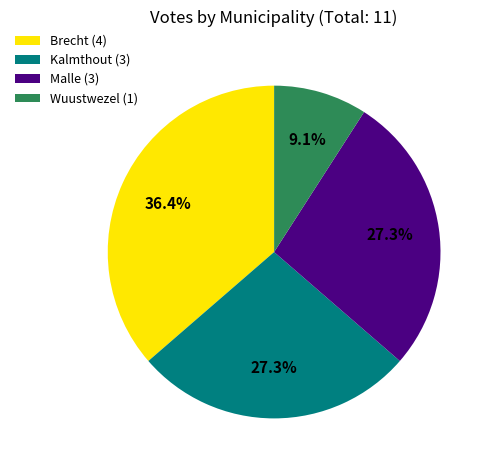

To the nearest percent, what portion does Brecht represent?

36%